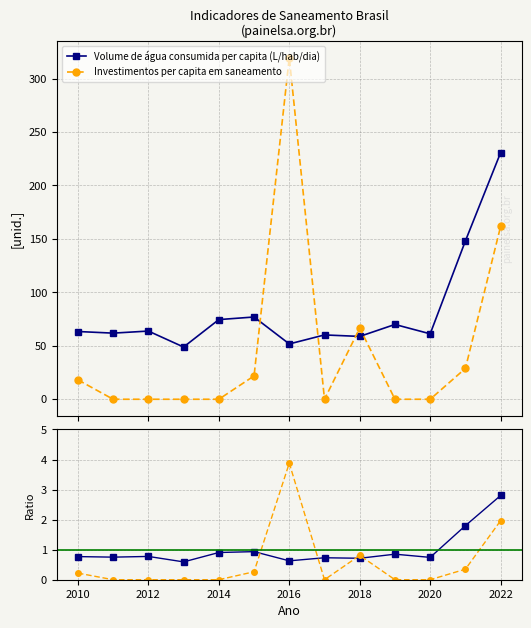

What is the lowest value of the Volume de água consumida per capita (L/hab/dia) series?

48.9